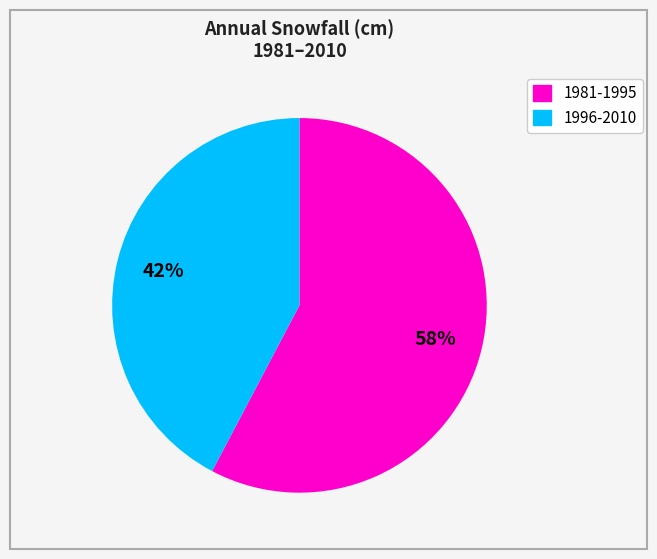

Does any single category account for the majority?

Yes